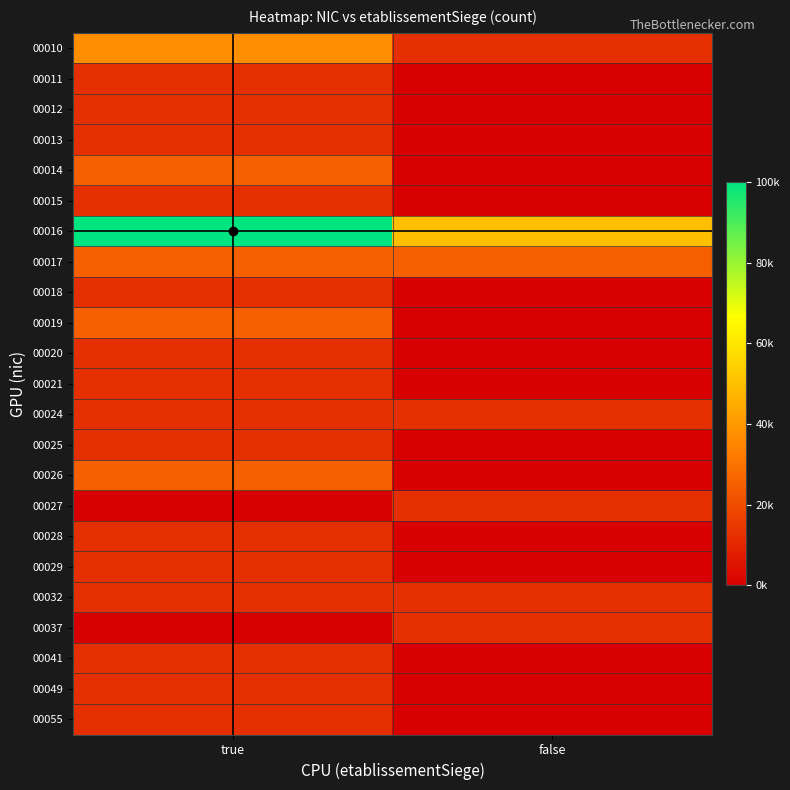

What is the difference between the highest and lowest values at false?

50000.0